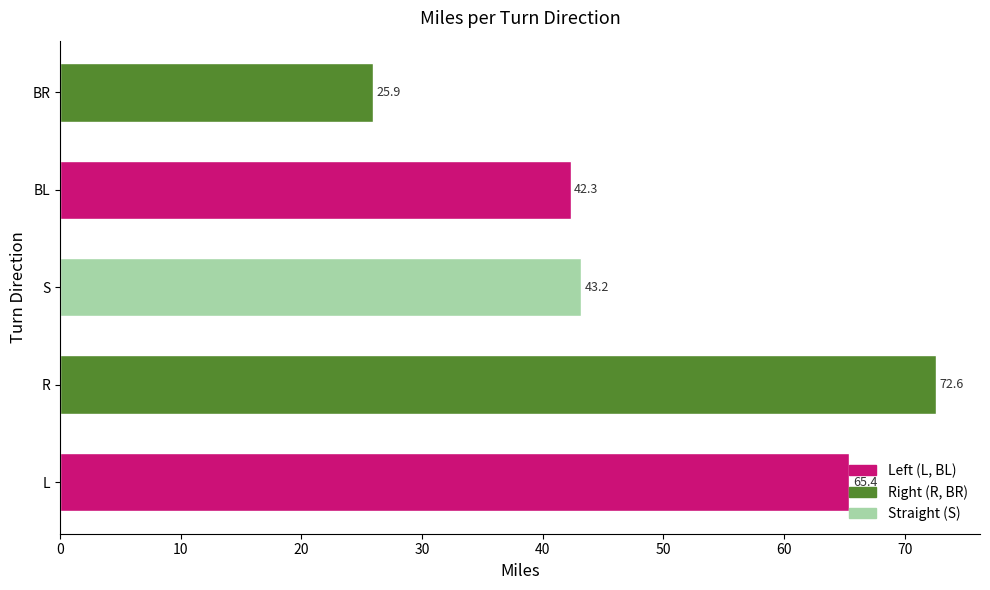

What is the change in value from S to BL?

-0.9